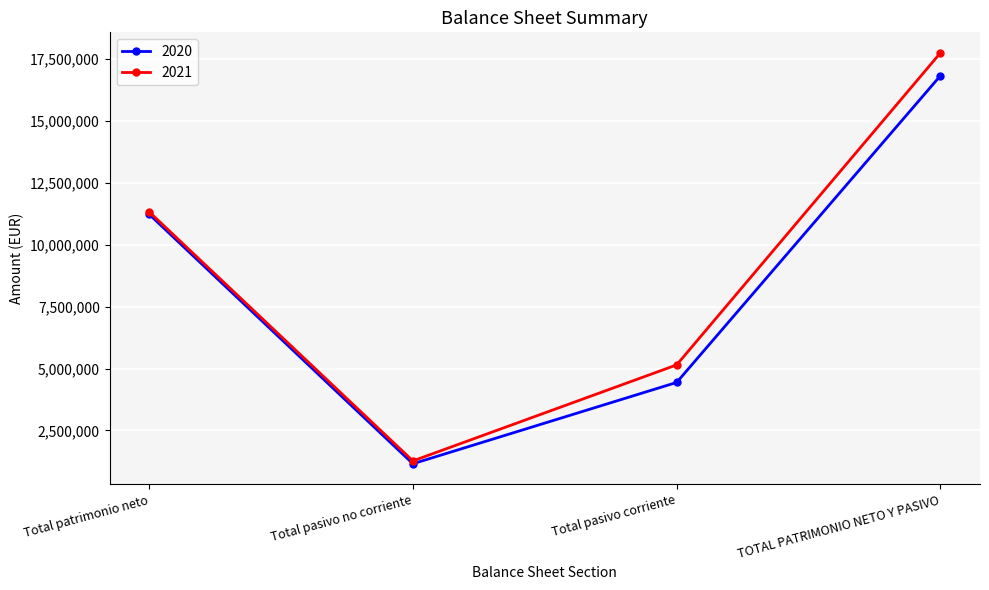

Rank the categories by 2020 value from highest to lowest.

TOTAL PATRIMONIO NETO Y PASIVO, Total patrimonio neto, Total pasivo corriente, Total pasivo no corriente